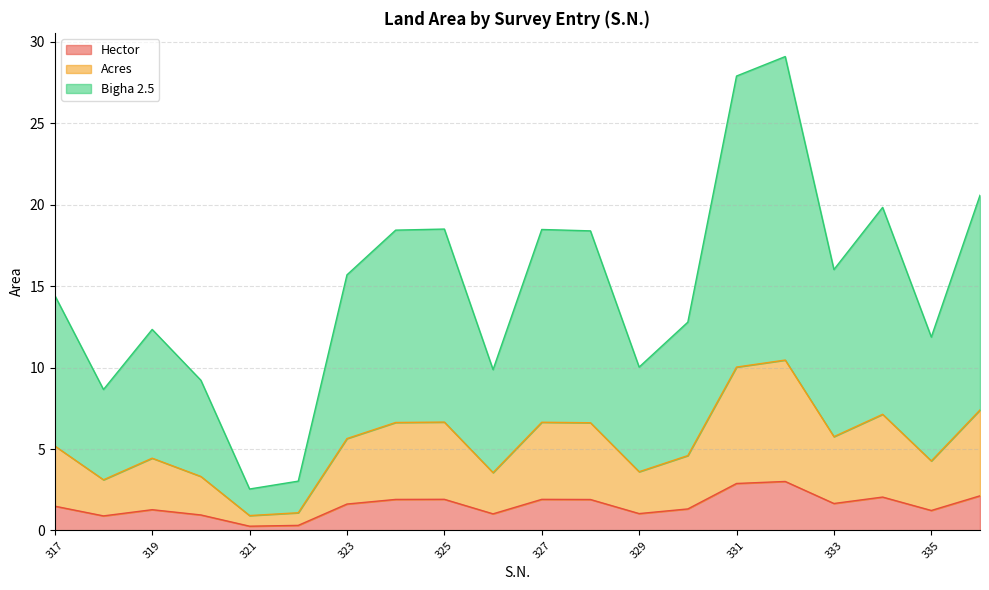

At which category is the sum across all series the highest?

332